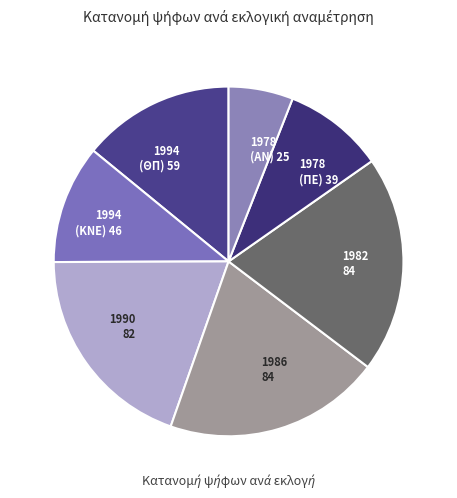

Is it true that 1994 (ΘΠ) 59 is 2% of the pie?

False